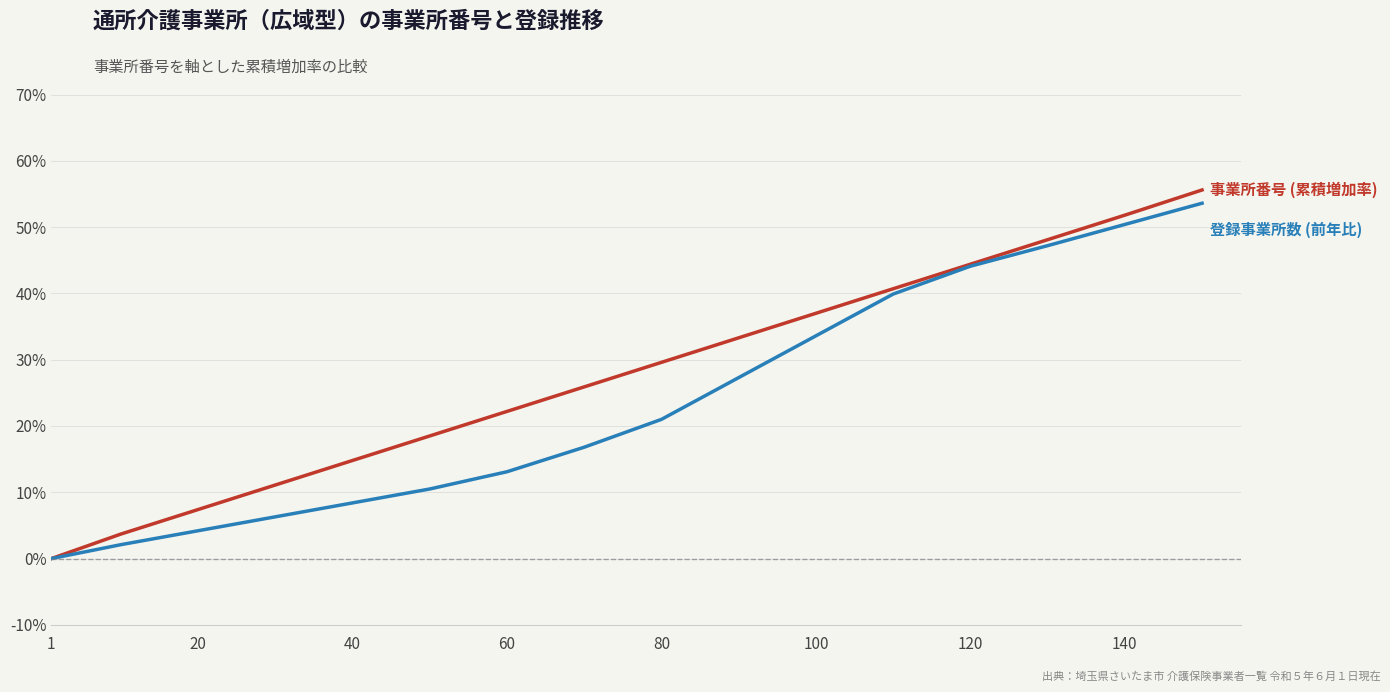

What is the greatest value displayed?

55.6